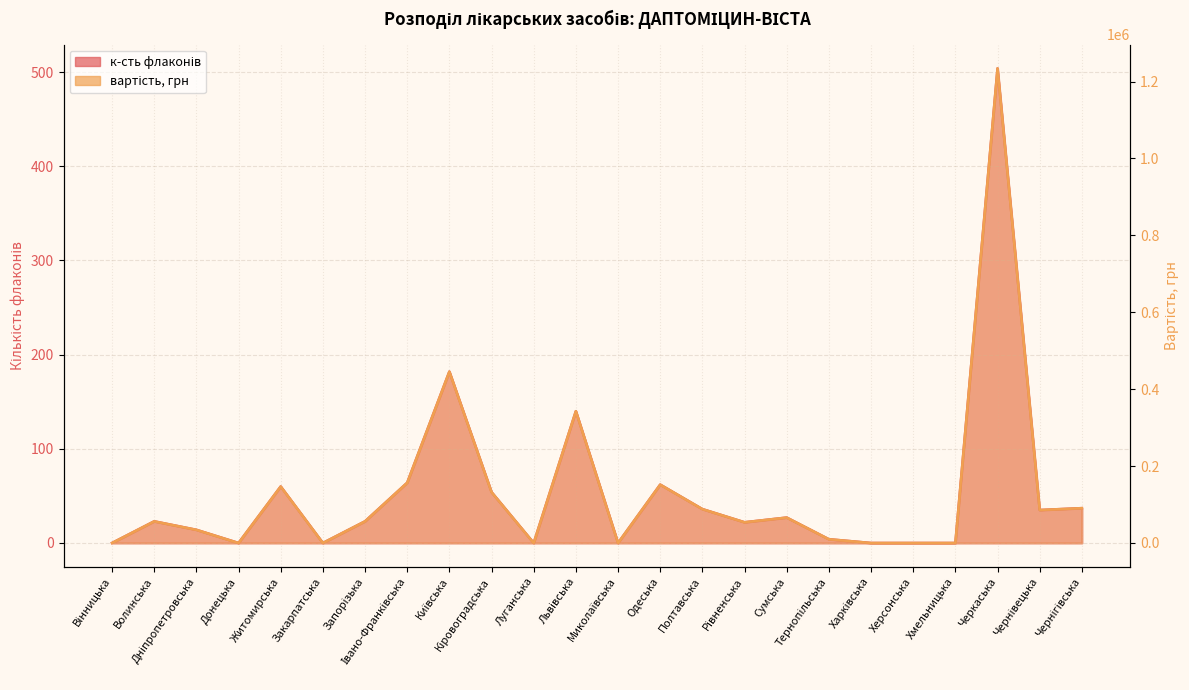

What value does the вартість, грн series have at Черкаська, to the nearest 10?

1234300